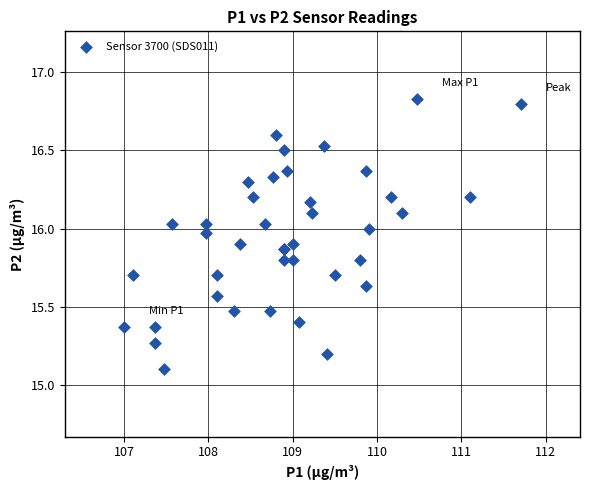

What Y value in the scatter plot is closest to 15?

15.1